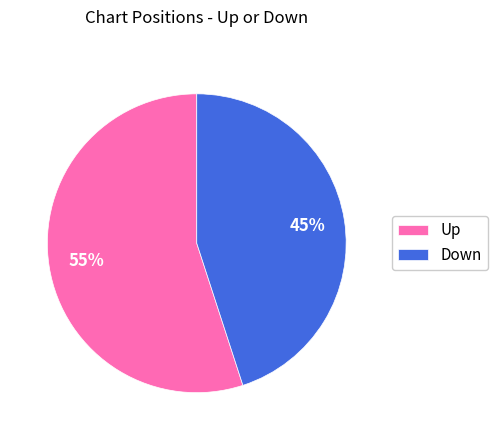

True or false: Down accounts for 45% of the total.

True